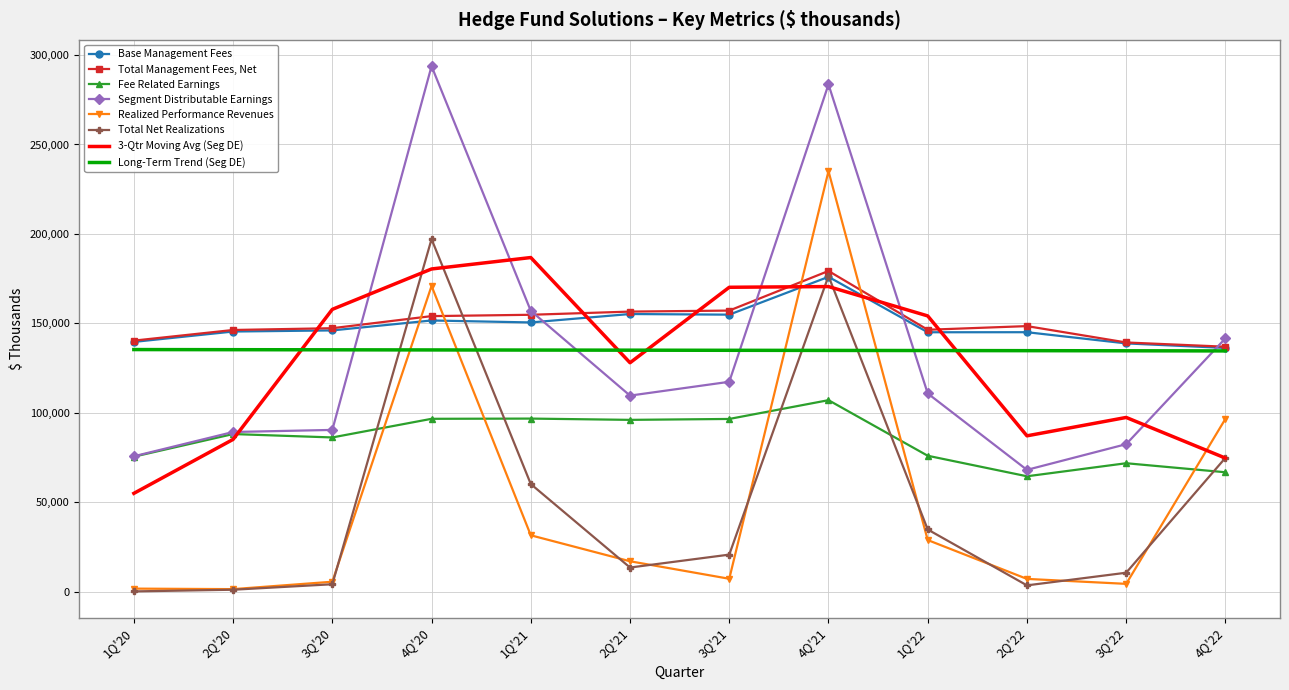

What is the greatest value displayed?

293778.0